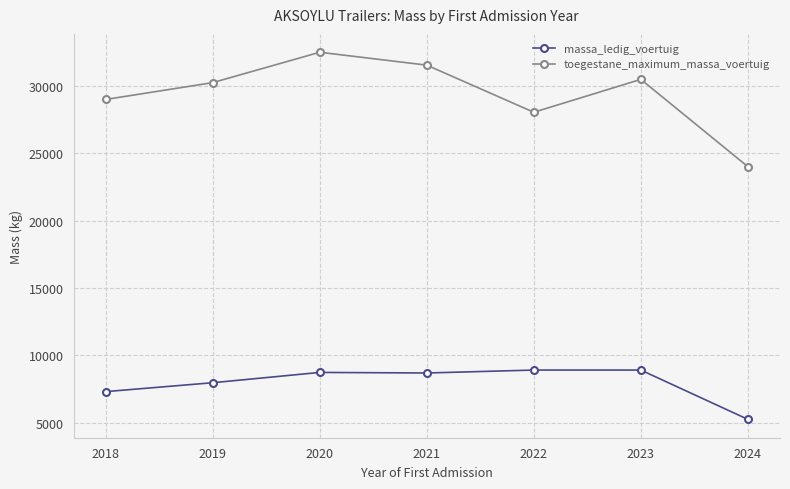

What is the approximate value of toegestane_maximum_massa_voertuig at 2024, to the nearest 50?

24000